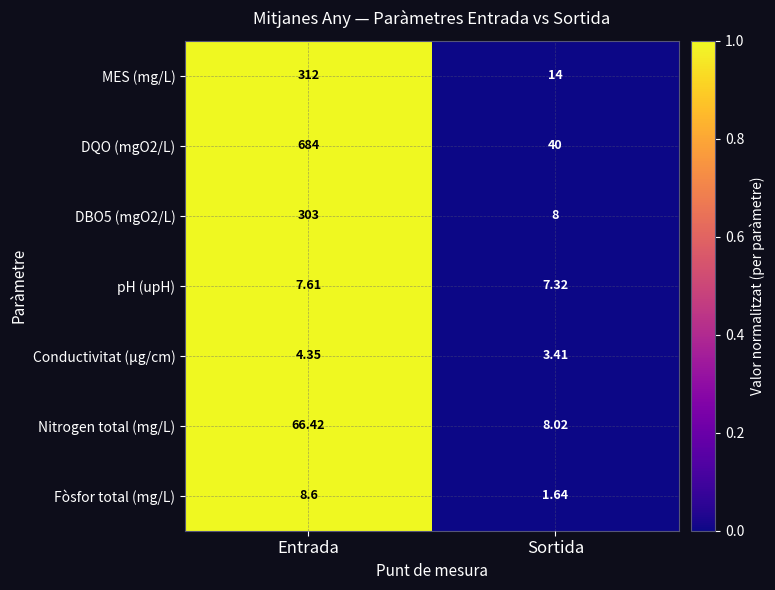

Rank the categories by DQO (mgO2/L) value from lowest to highest.

Sortida, Entrada